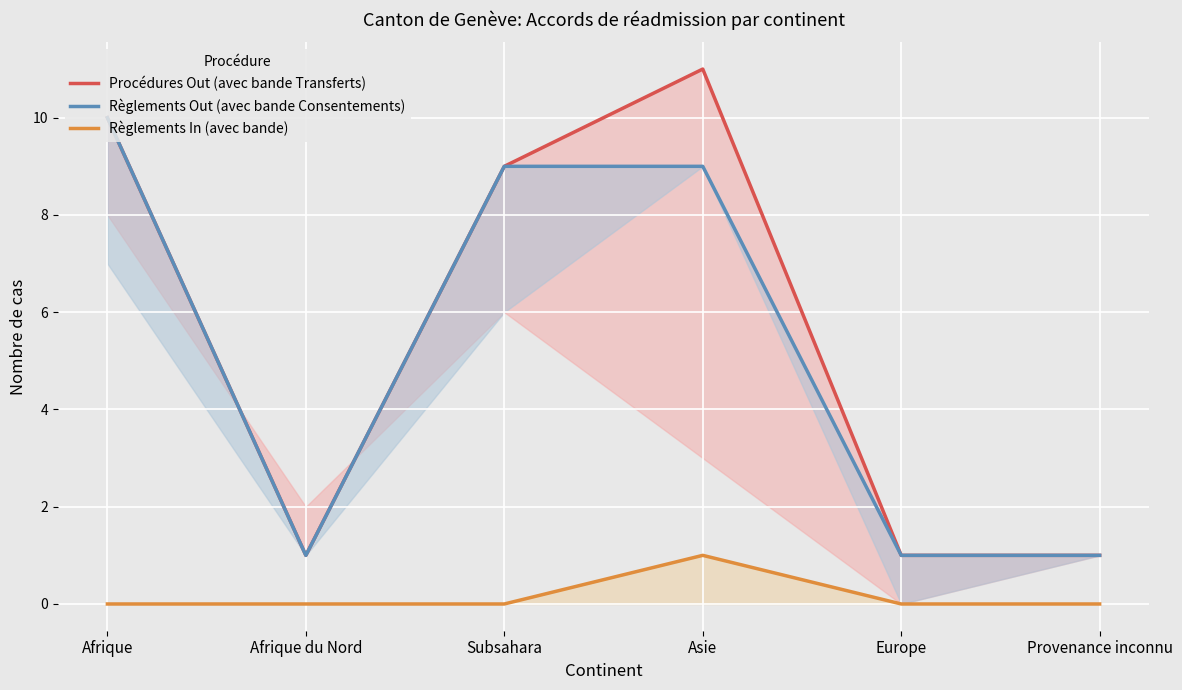

Where is the first local minimum for Règlements Out (avec bande Consentements)?

Afrique du Nord